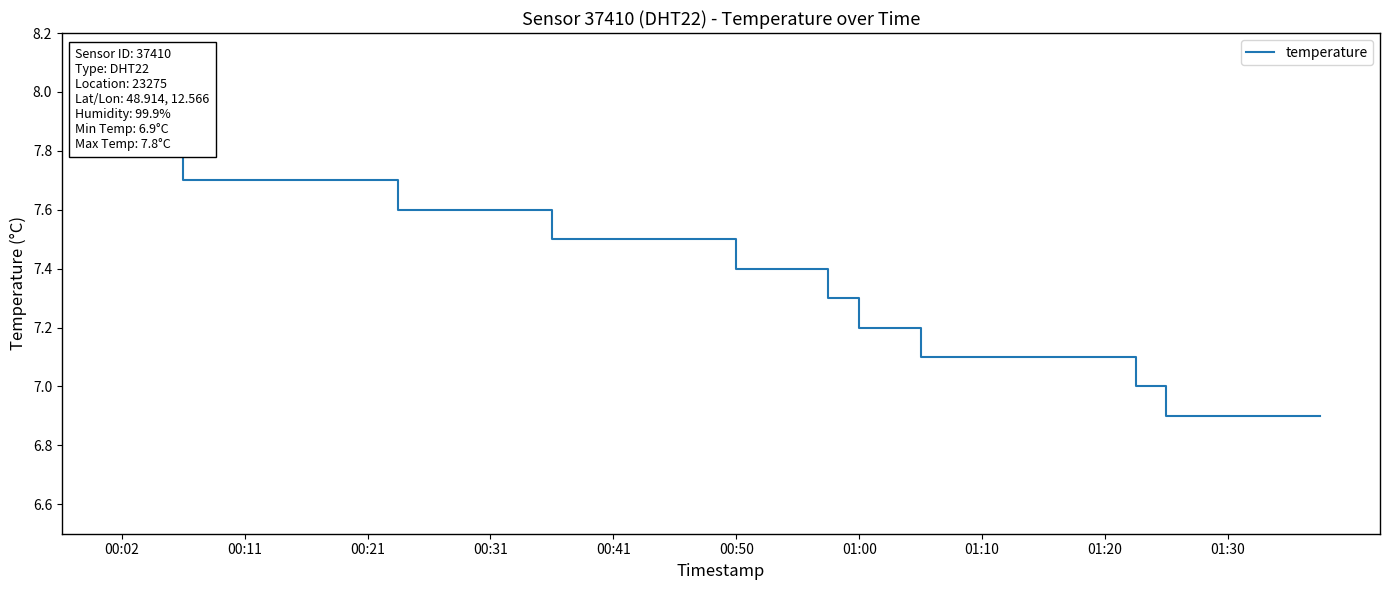

What is the label of the 8th point from the left?

01:10